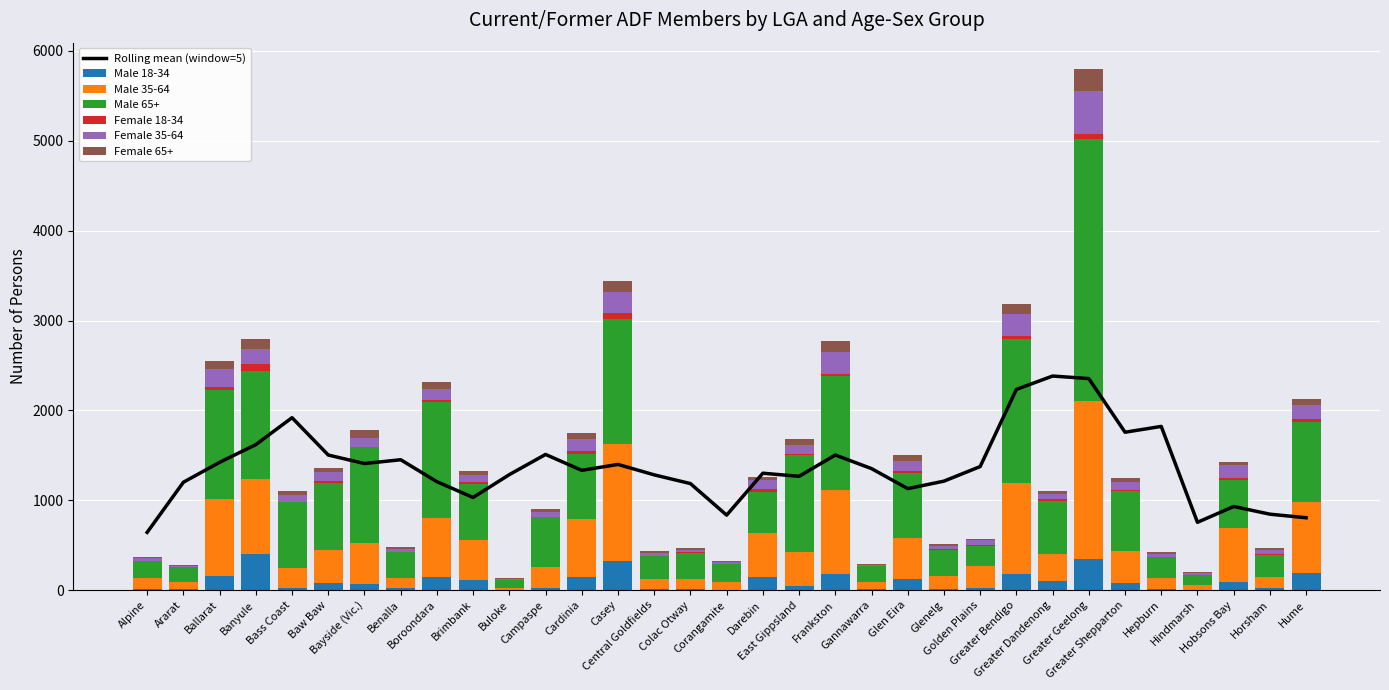

What is the difference between the second highest and minimum values in the Female 18-34 series?

65